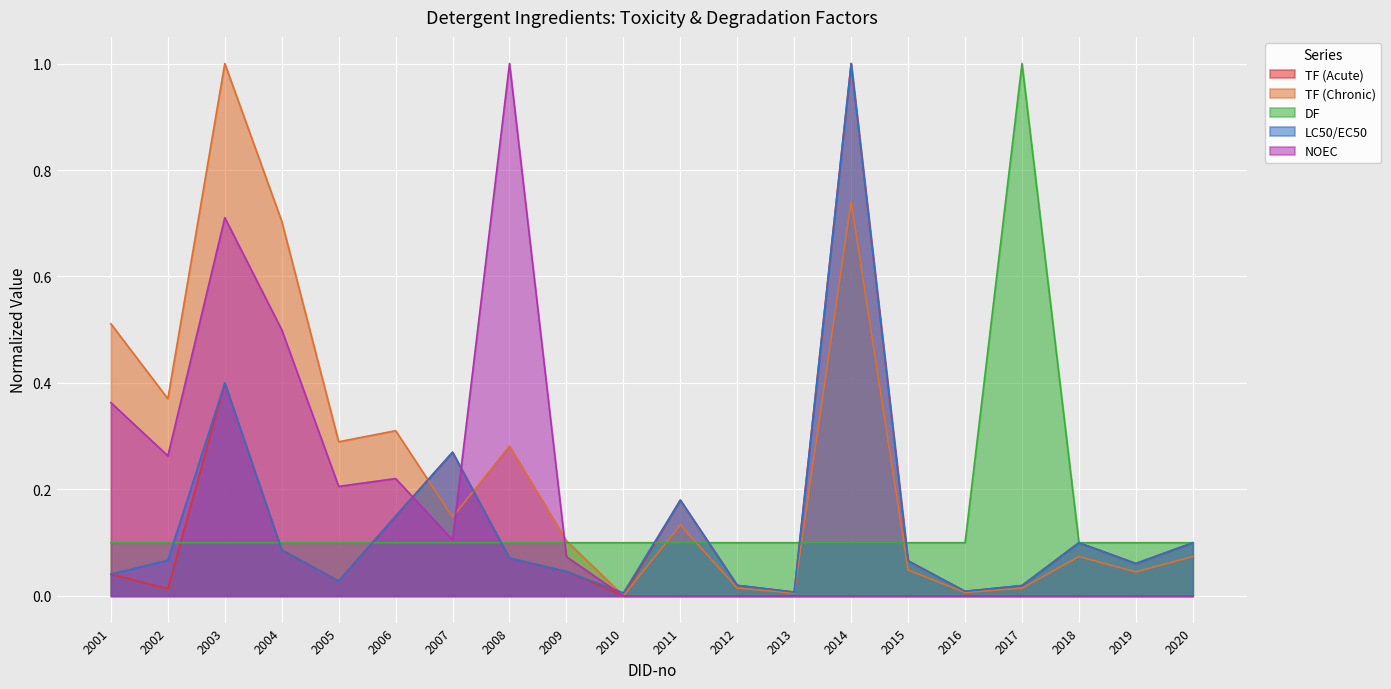

What is the maximum value for LC50/EC50?

1.0